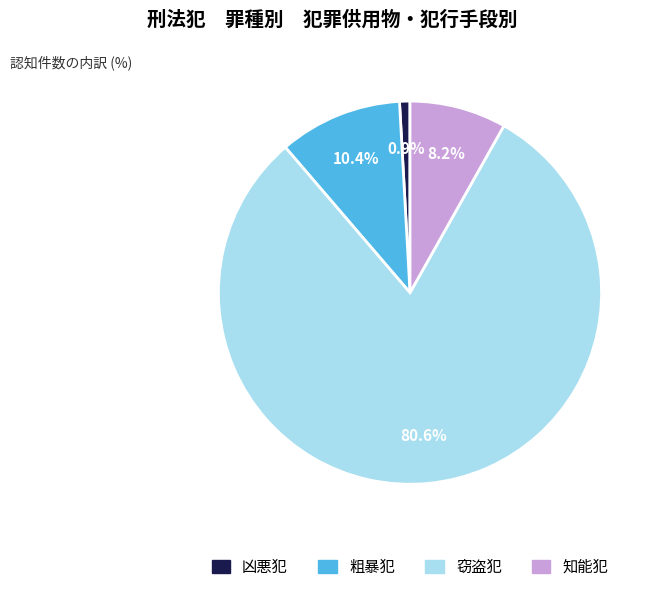

To the nearest percent, what is the difference between the largest and smallest slice percentages?

80%